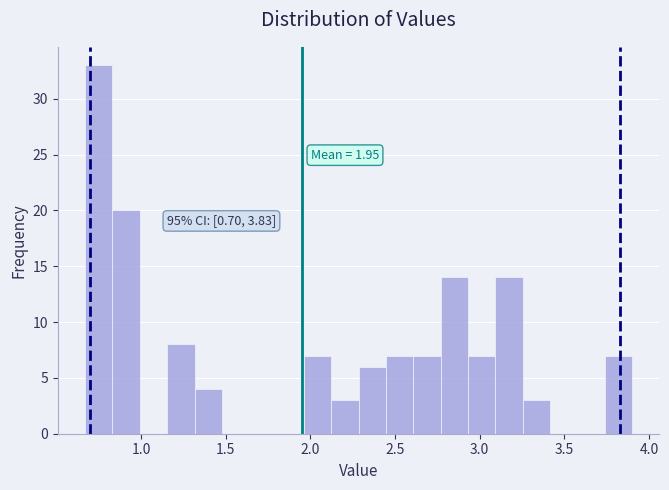

Around what value on the x-axis is the tallest bar? Give the approximate position of its centre, as read against the axis.

0.75